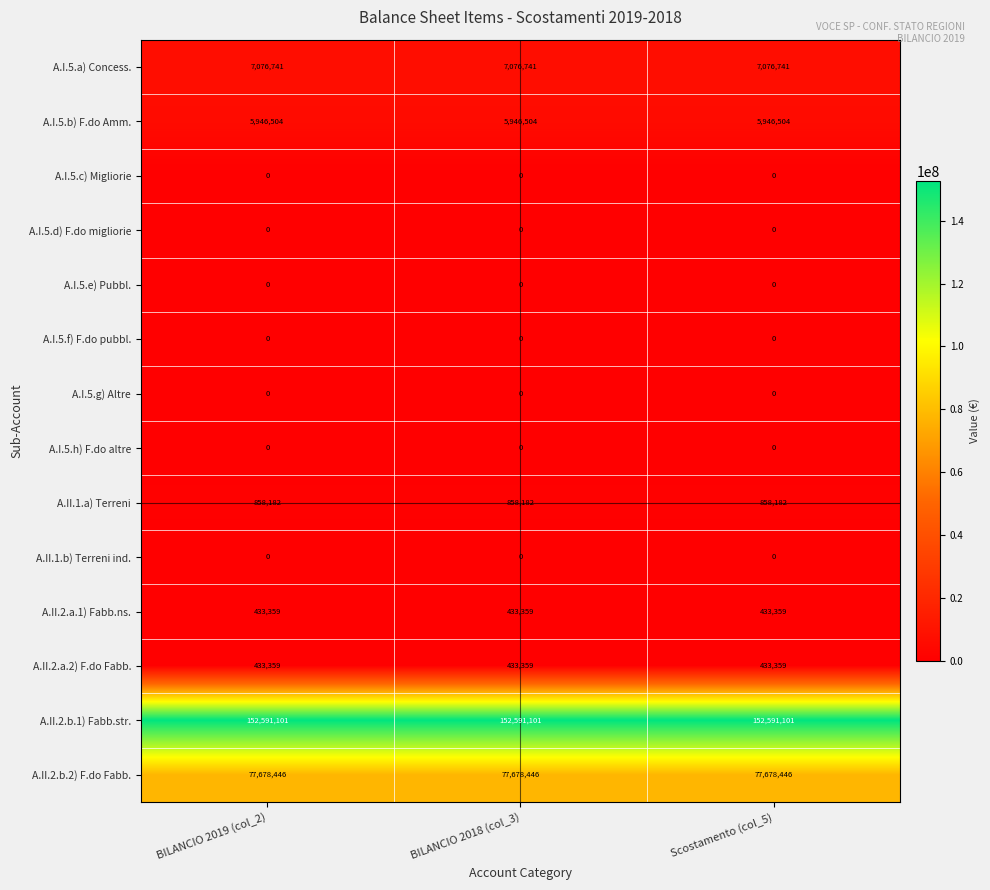

What is the difference between the highest and lowest values at BILANCIO 2018 (col_3)?

152591101